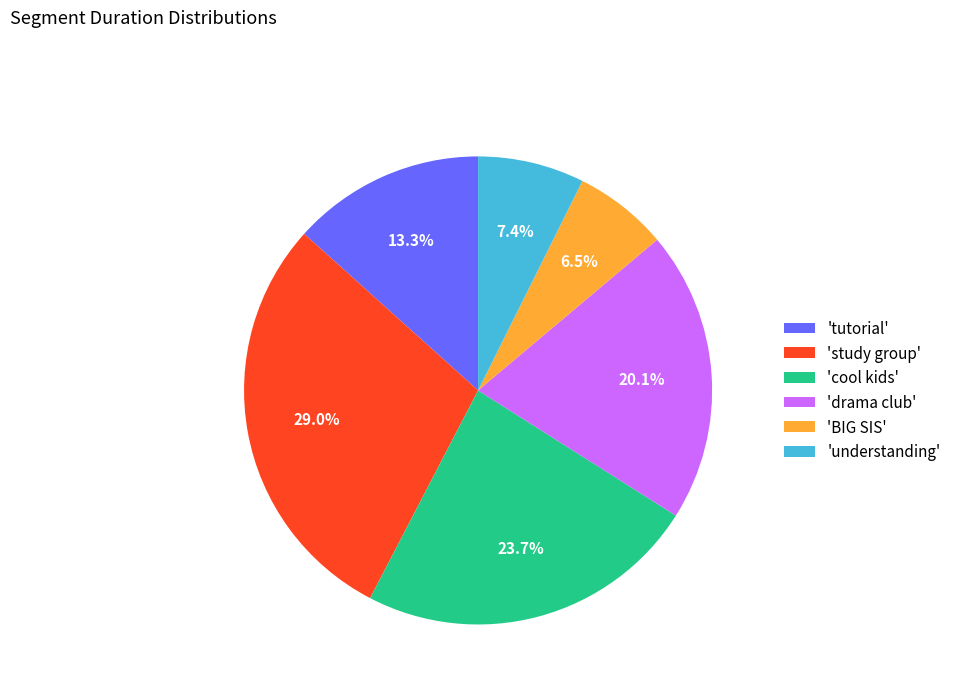

Count the number of slices in the pie.

6